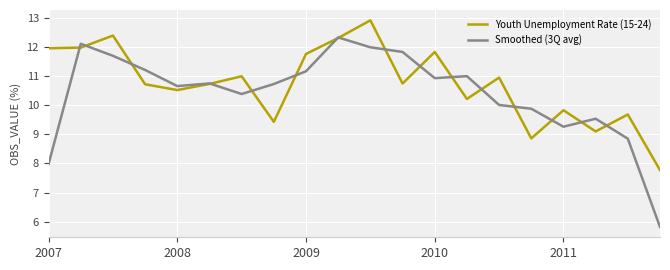

What is the difference between the second highest and second lowest values in the Youth Unemployment Rate (15-24) series?

3.5